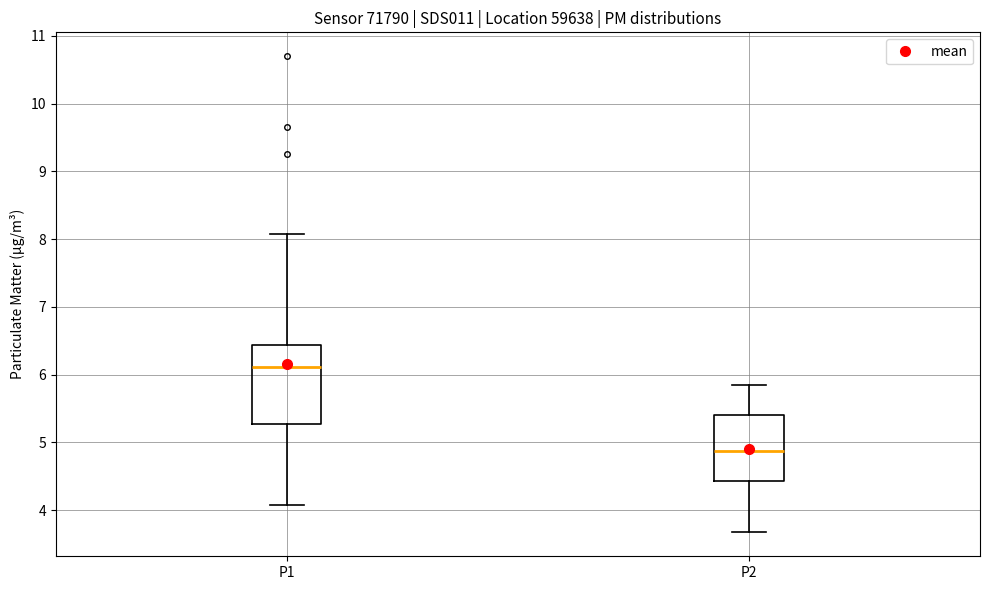

Reading left to right, read every box against the y-axis: the position of its median line, the range the box covers, and the ends of its whiskers. The values are not printed on the chart, so give them approximately, as read against the axis.

P1: median 6.1, box 5.3 to 6.4, whiskers 4.1 to 8.1
P2: median 4.9, box 4.4 to 5.4, whiskers 3.7 to 5.9